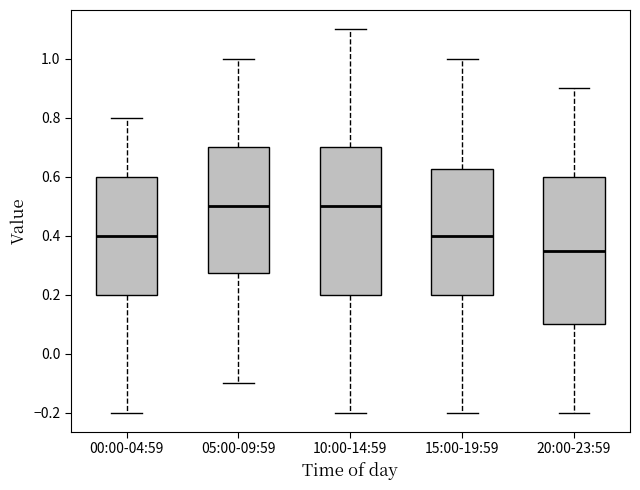

Reading left to right, read every box against the y-axis: the position of its median line, the range the box covers, and the ends of its whiskers. The values are not printed on the chart, so give them approximately, as read against the axis.

00:00-04:59: median 0.40, box 0.20 to 0.60, whiskers -0.20 to 0.80
05:00-09:59: median 0.50, box 0.28 to 0.70, whiskers -0.10 to 1.00
10:00-14:59: median 0.50, box 0.20 to 0.70, whiskers -0.20 to 1.10
15:00-19:59: median 0.40, box 0.20 to 0.62, whiskers -0.20 to 1.00
20:00-23:59: median 0.36, box 0.10 to 0.60, whiskers -0.20 to 0.90